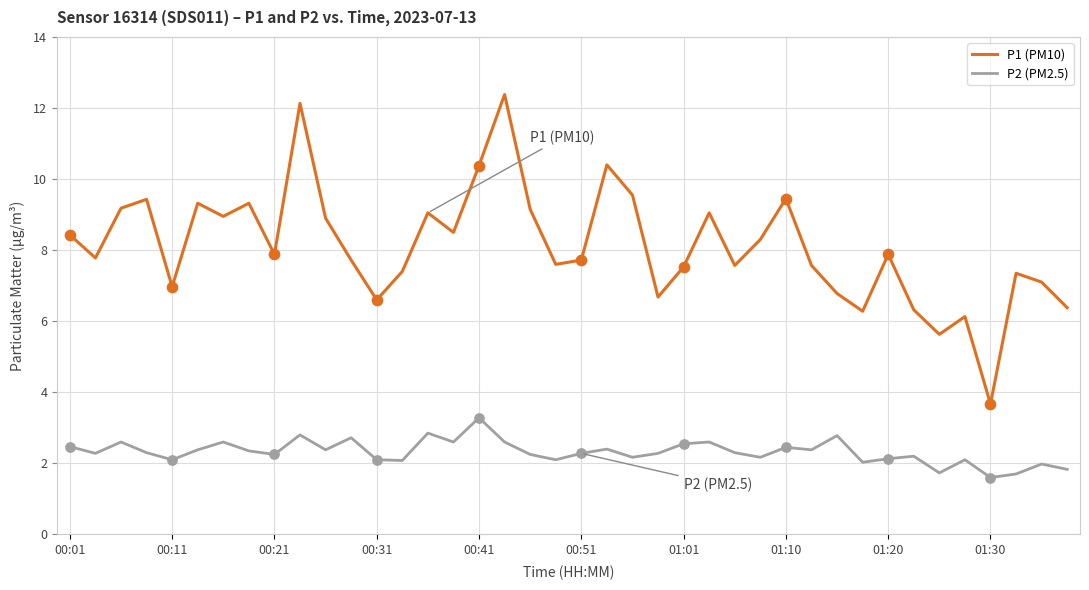

Which series has the largest total across all categories?

P1 (PM10)